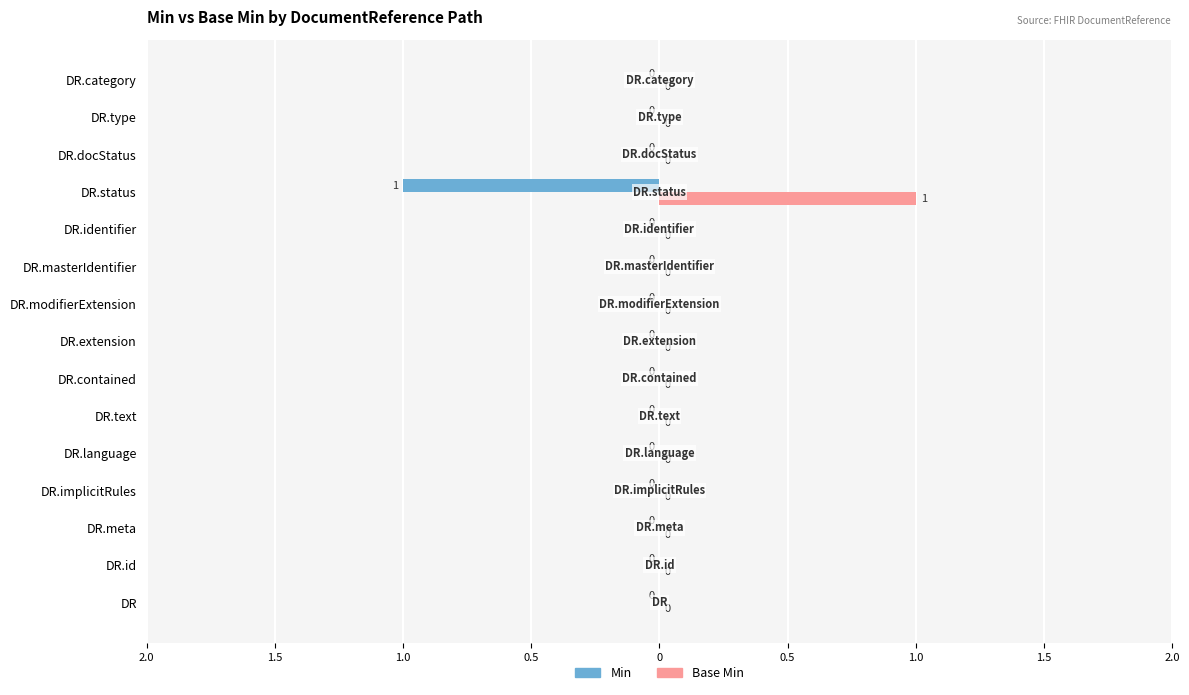

What are all the series names shown in the legend?

Min, Base Min